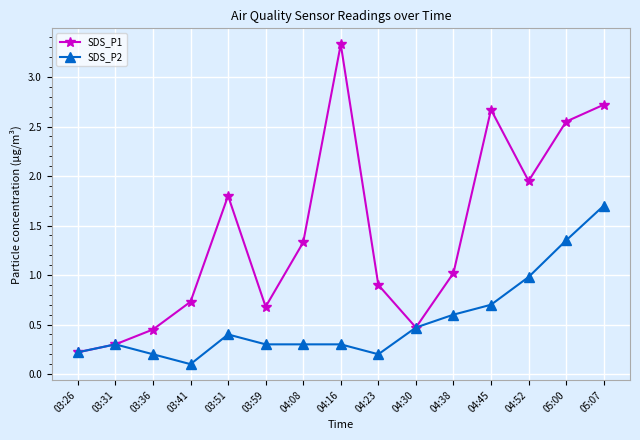

Which series changed the most between 04:38 and 05:00?

SDS_P1